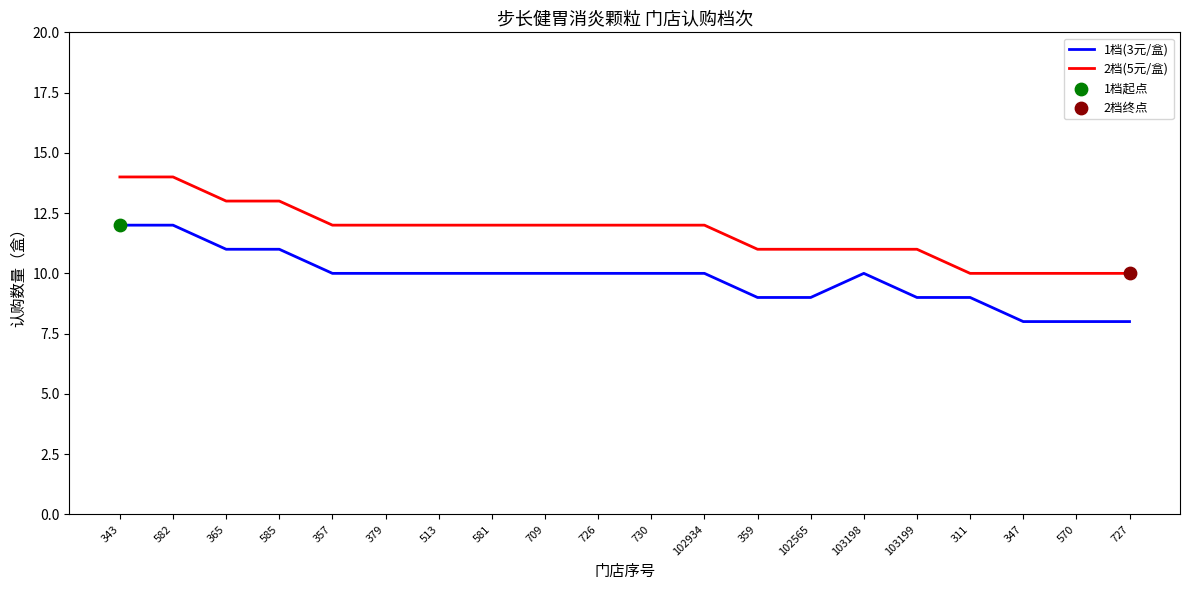

True or false: 2档(5元/盒) and 1档(3元/盒) cross at least once.

False